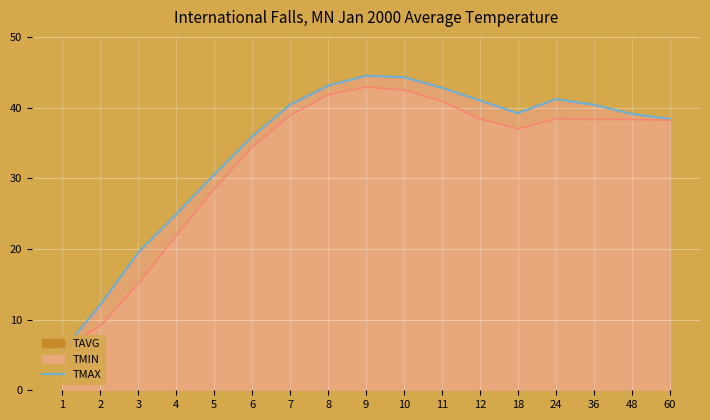

Does the chart display data point markers on the line(s)?

No